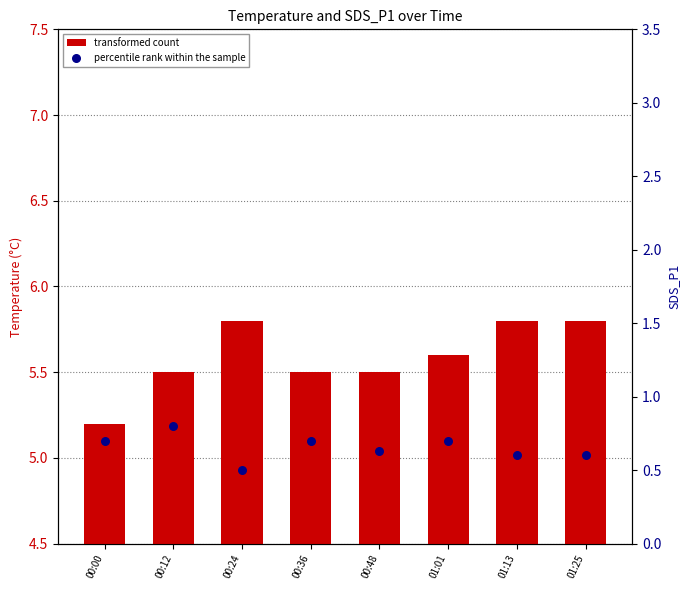

Which series reaches the minimum Y coordinate?

percentile rank within the sample